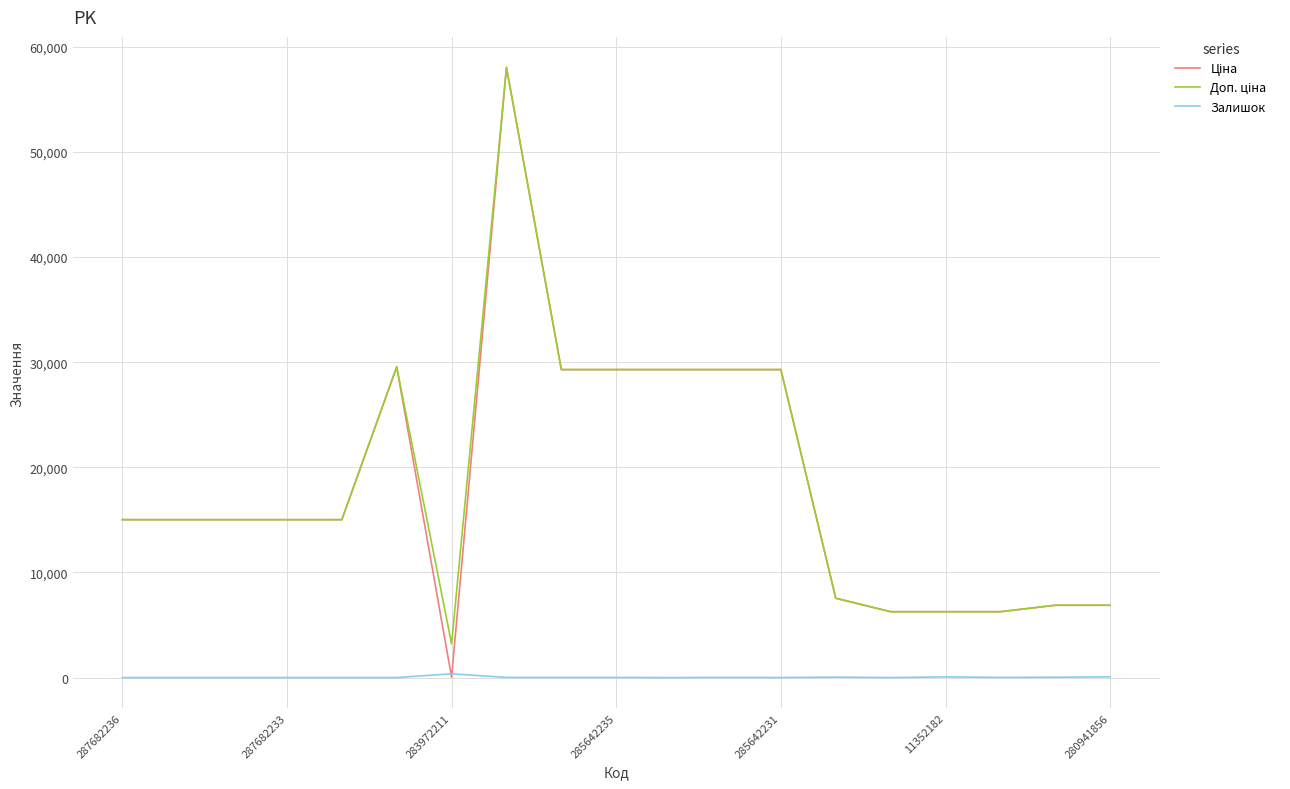

True or false: Ціна and Залишок cross at least once.

True